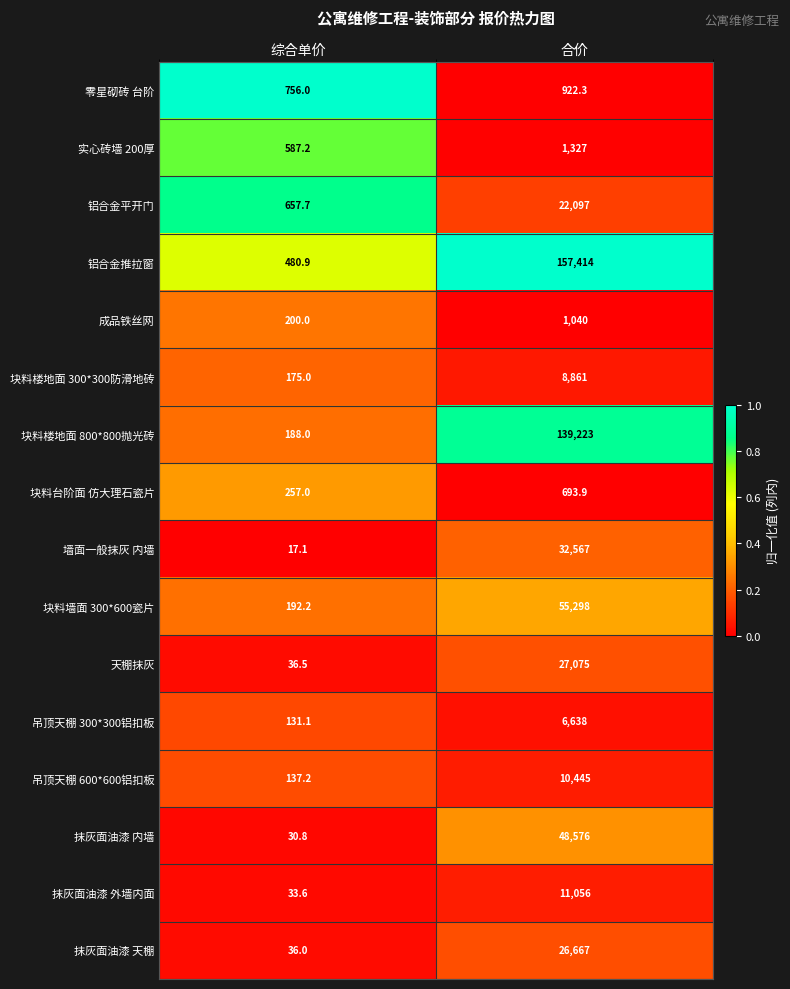

The value of 吊顶天棚 300*300铝扣板 at 合价 is 6638.0. True or false?

True